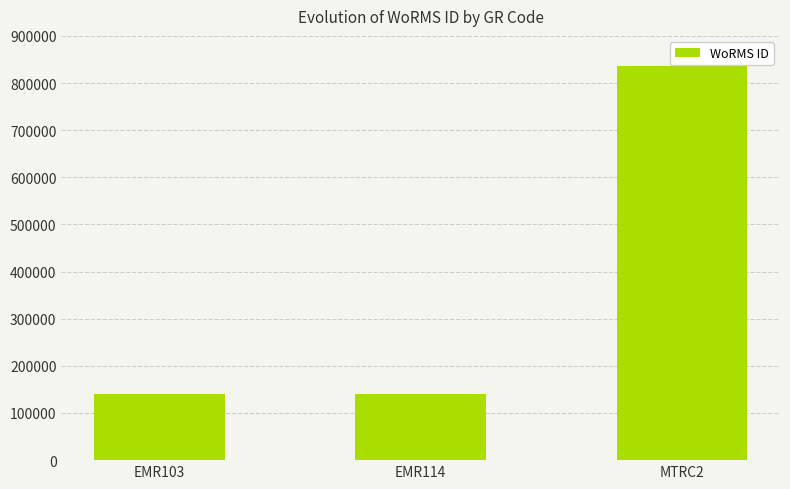

How many distinct data groups are displayed?

1